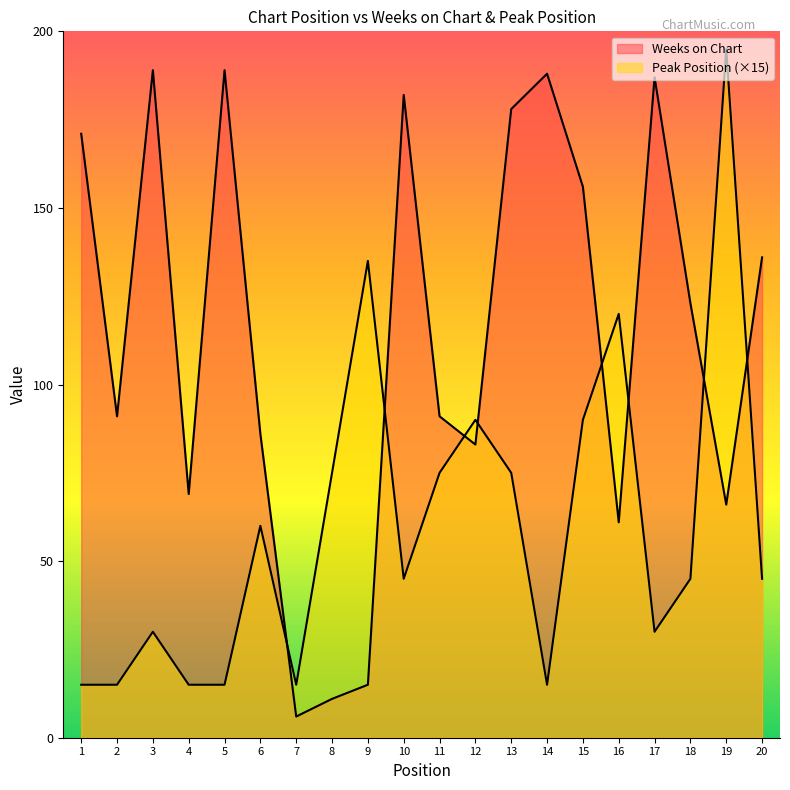

Which series ends up on top after the final intersection of Peak Position and Weeks on Chart?

Weeks on Chart